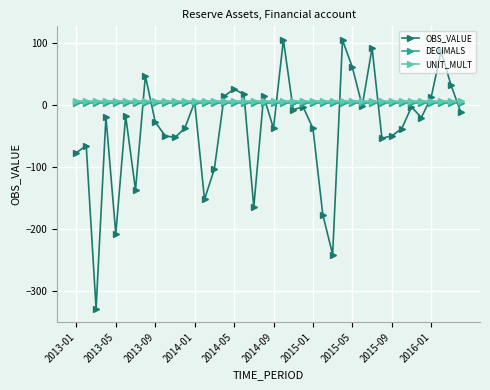

How many data points does each series have?

40